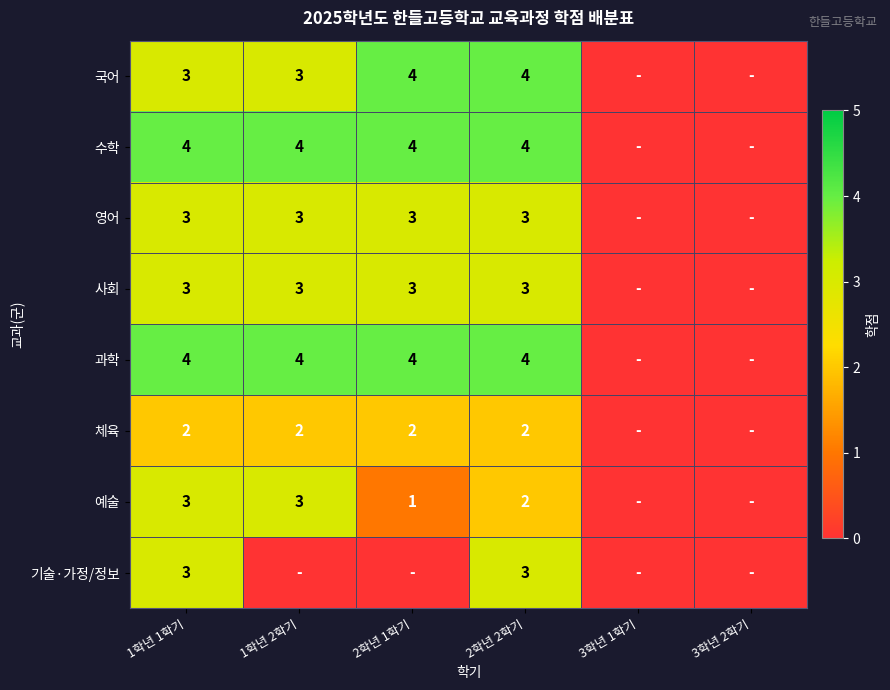

The 과학 series shows 4 at 1학년 2학기. True or false?

True